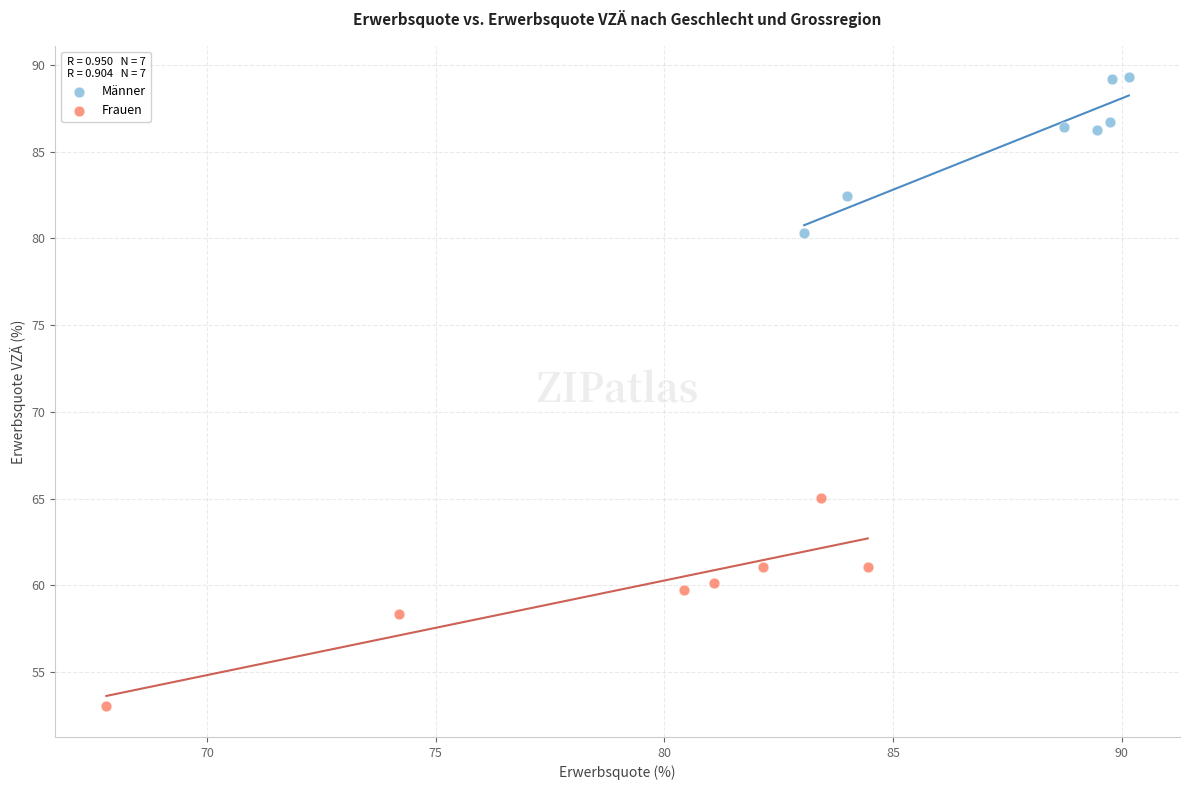

Which series contains the highest Y value?

Männer